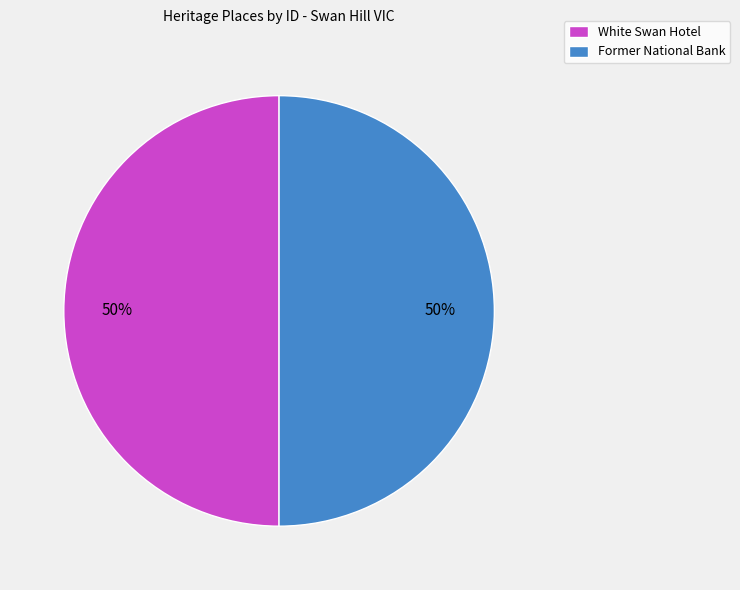

Count the number of slices in the pie.

2